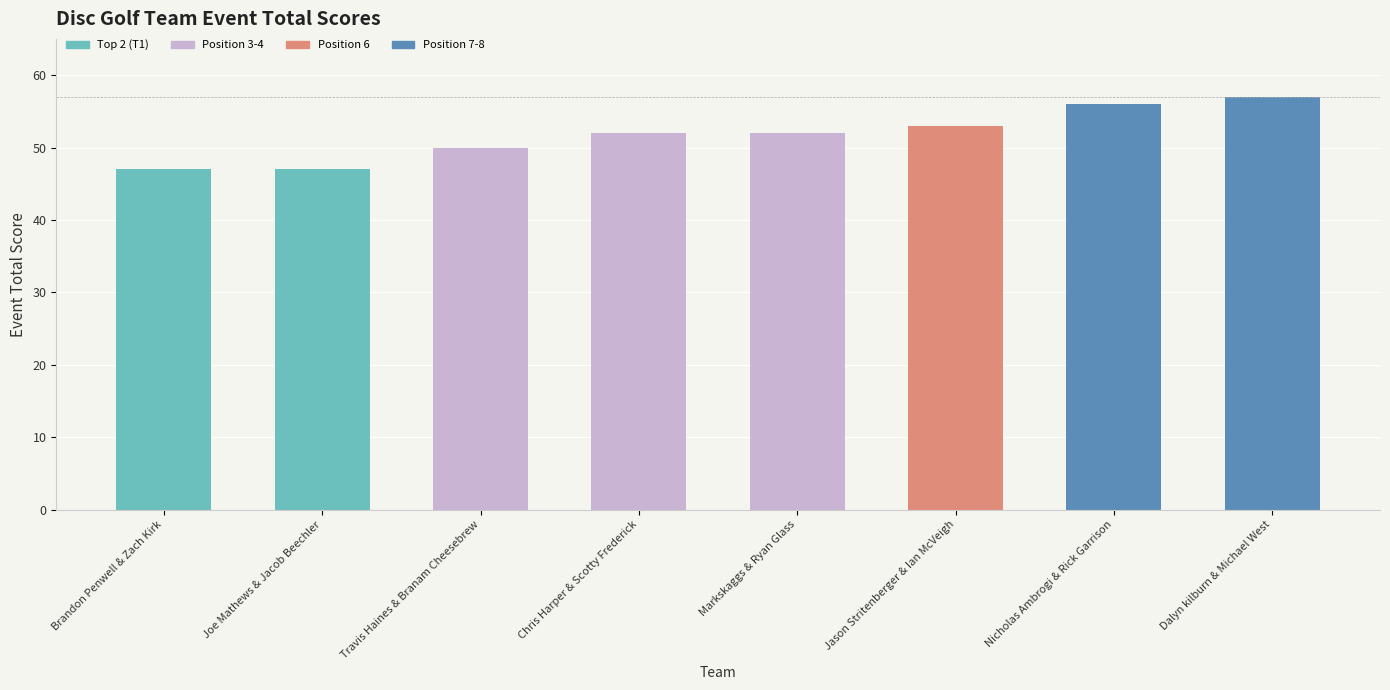

The chart shows a value of 22 at Brandon Penwell & Zach Kirk. True or false?

False